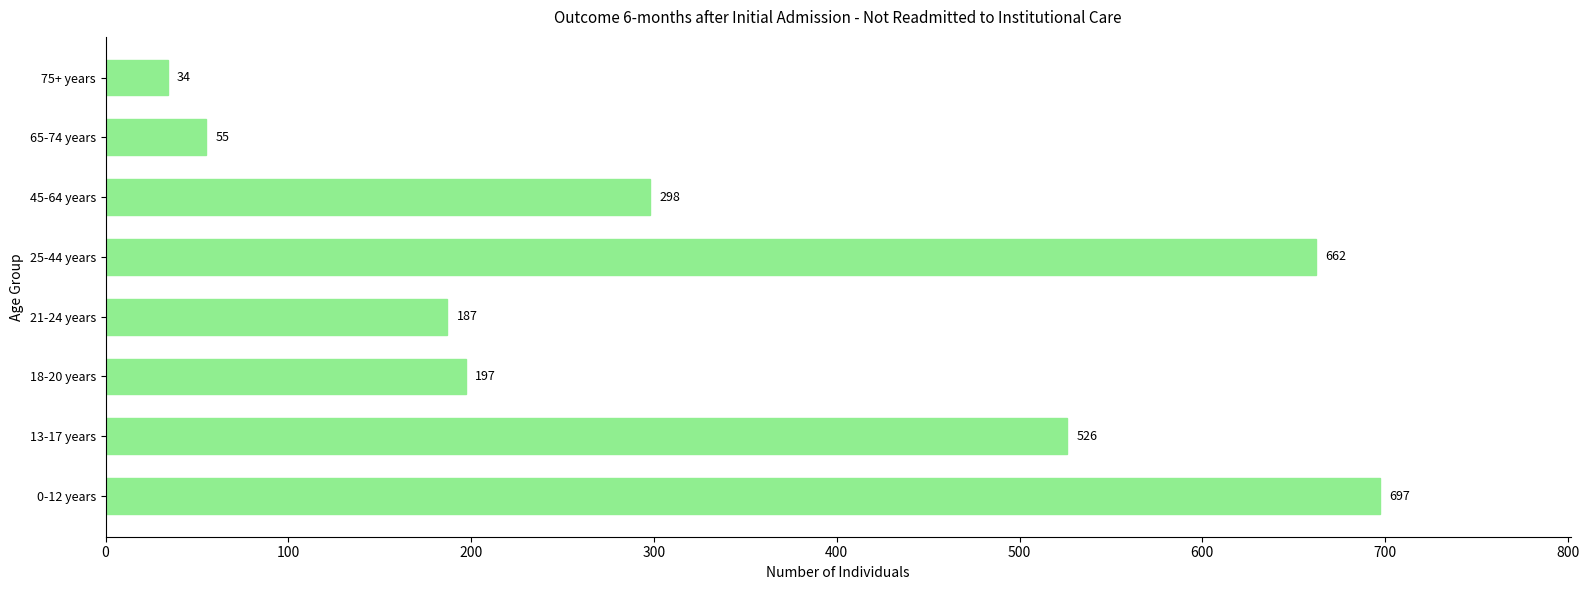

How many data points does each series have?

8